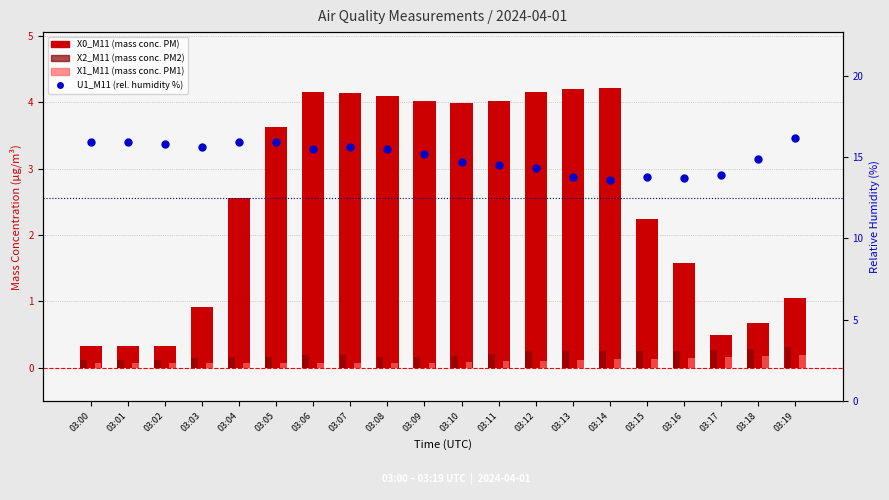

Is the value of U1_M11 (rel. humidity %) at 03:01 greater than the value of X2_M11 (mass conc. PM2) at 03:12?

Yes